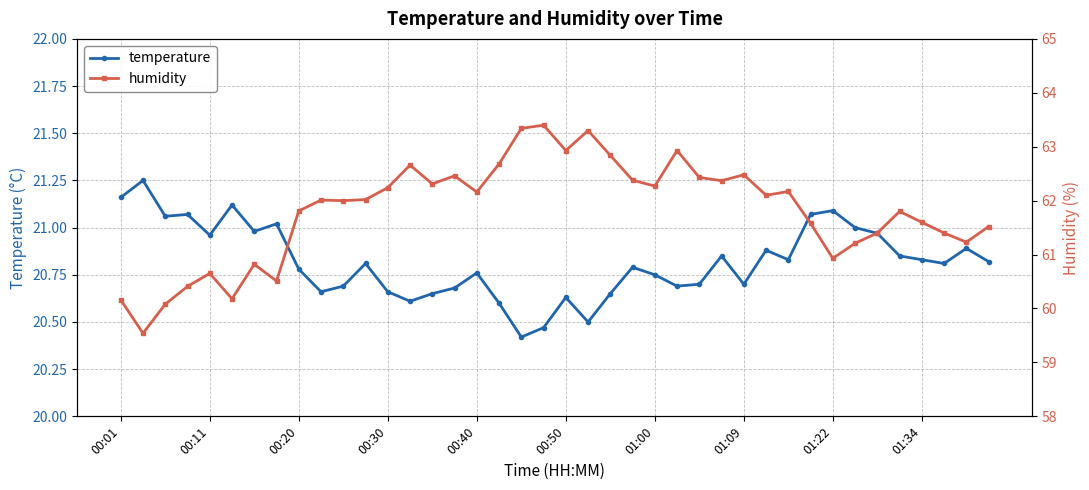

The value of temperature at 17 is 13.7. True or false?

False